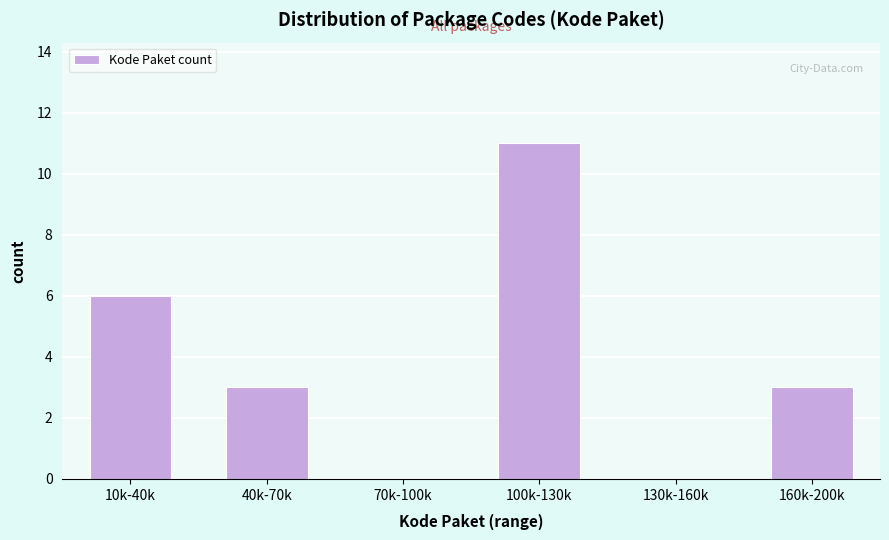

Reading left to right, extract all data points from this chart.

10k-40k=6	40k-70k=3	70k-100k=0	100k-130k=11	130k-160k=0	160k-200k=3